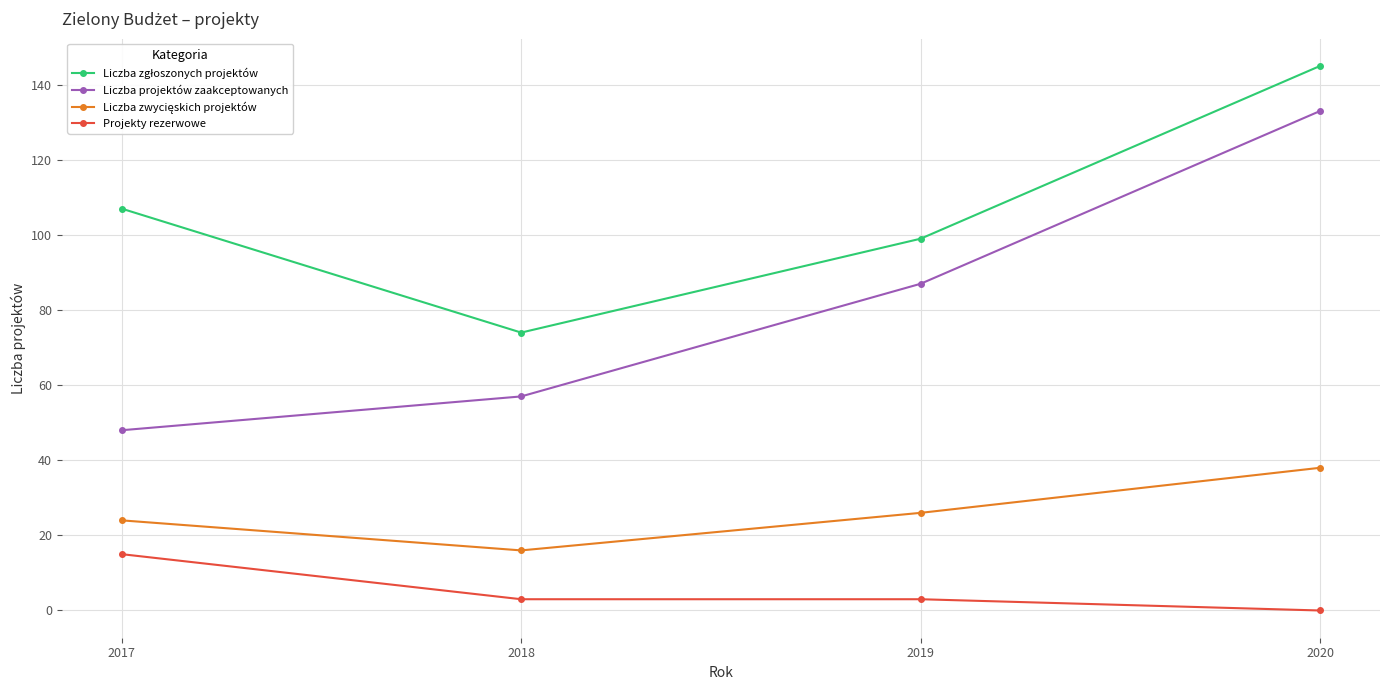

Is it true that Liczba projektów zaakceptowanych equals 48 at 2017?

True